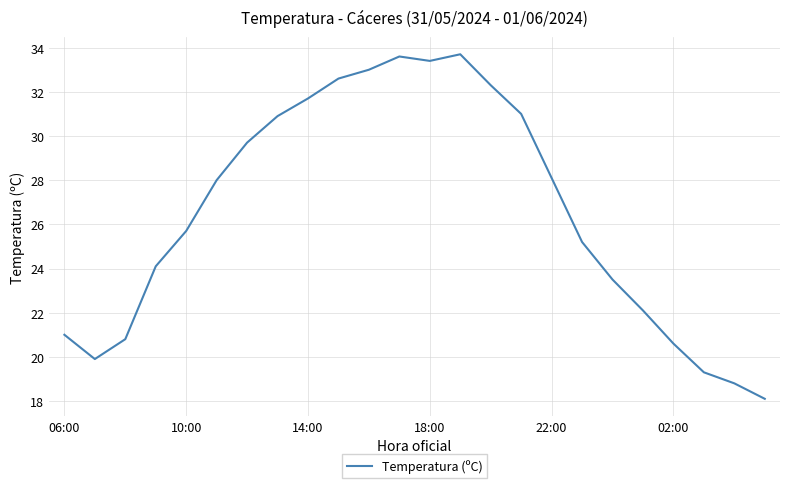

What is the difference between the maximum and minimum values?

15.6